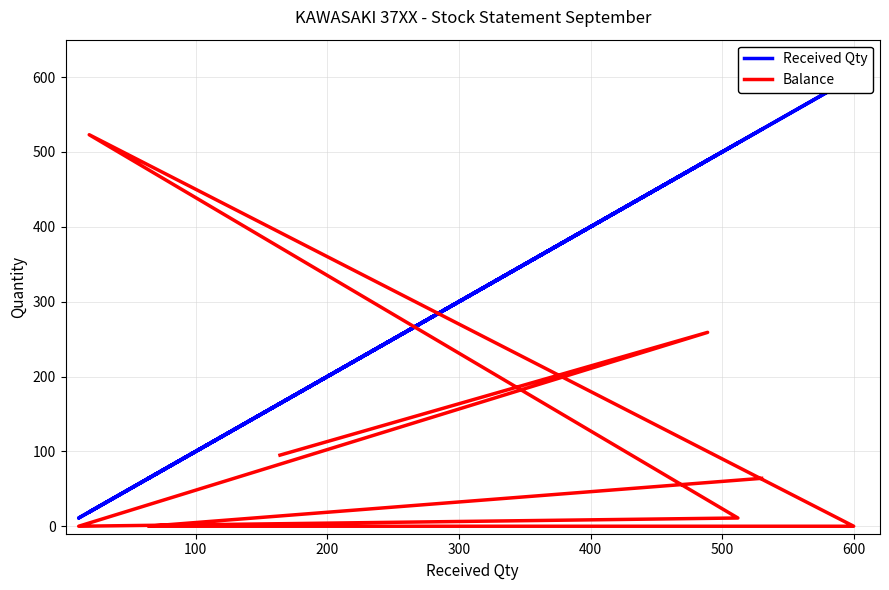

Is it true that Received Qty equals 8 at 300?

False